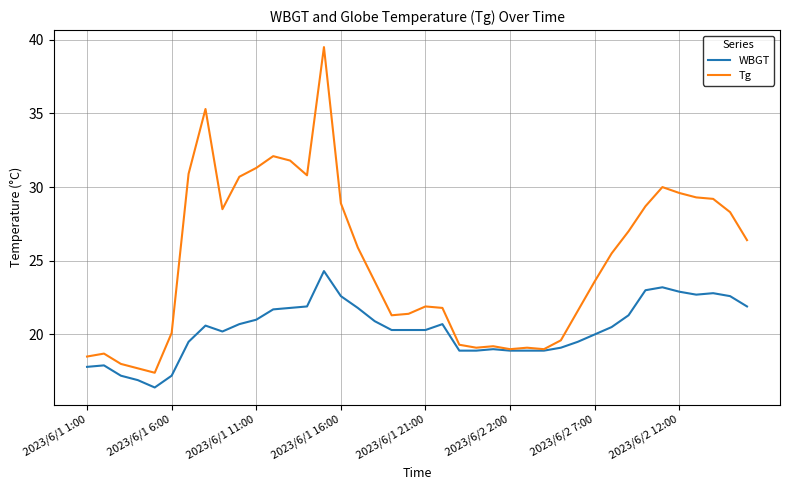

What is the difference between the maximum and minimum values in the WBGT series?

7.9